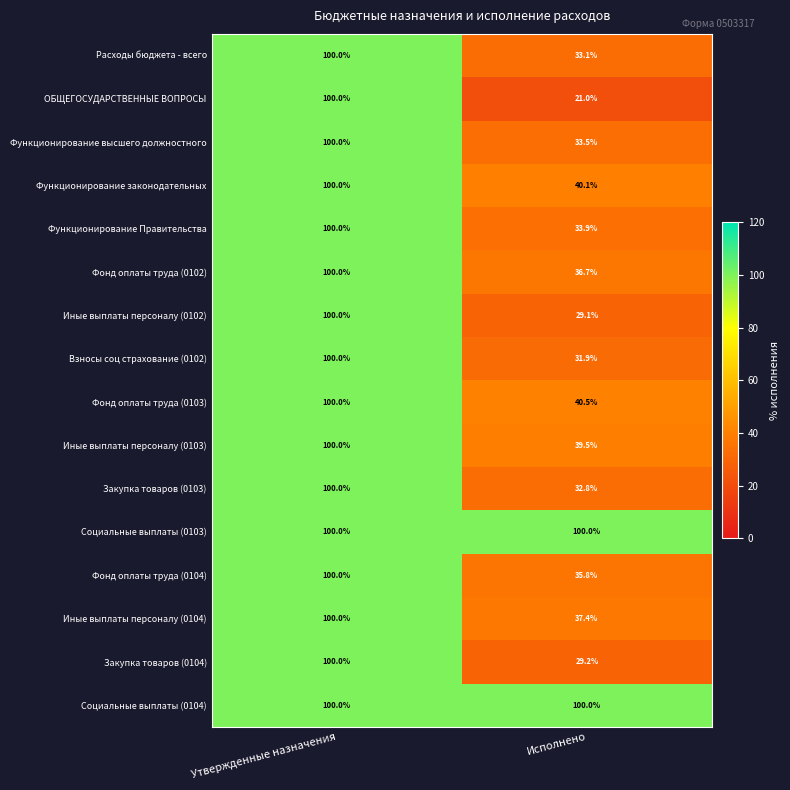

At which category is the sum across all series the highest?

Утвержденные назначения